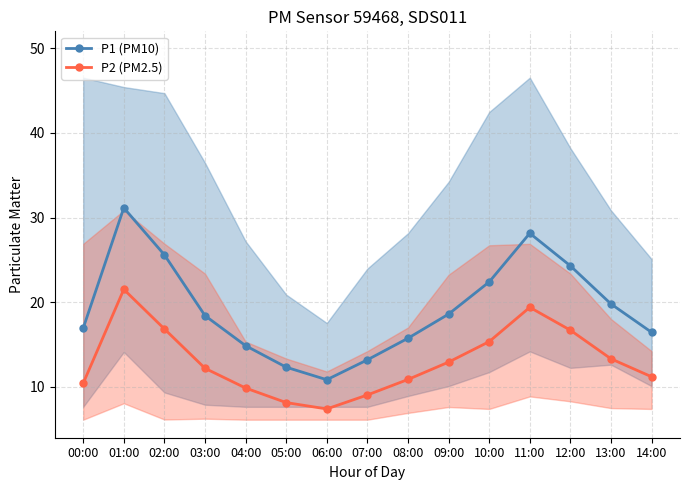

Reading left to right, what are all the values shown in this chart?

P1 (PM10): 00:00=16.9	01:00=31.1	02:00=25.6	03:00=18.4	04:00=14.9	05:00=12.3	06:00=10.8	07:00=13.2	08:00=15.8	09:00=18.6	10:00=22.4	11:00=28.1	12:00=24.3	13:00=19.8	14:00=16.4
P2 (PM2.5): 00:00=10.4	01:00=21.5	02:00=16.9	03:00=12.2	04:00=9.9	05:00=8.2	06:00=7.4	07:00=9.1	08:00=10.9	09:00=12.9	10:00=15.3	11:00=19.4	12:00=16.7	13:00=13.3	14:00=11.2